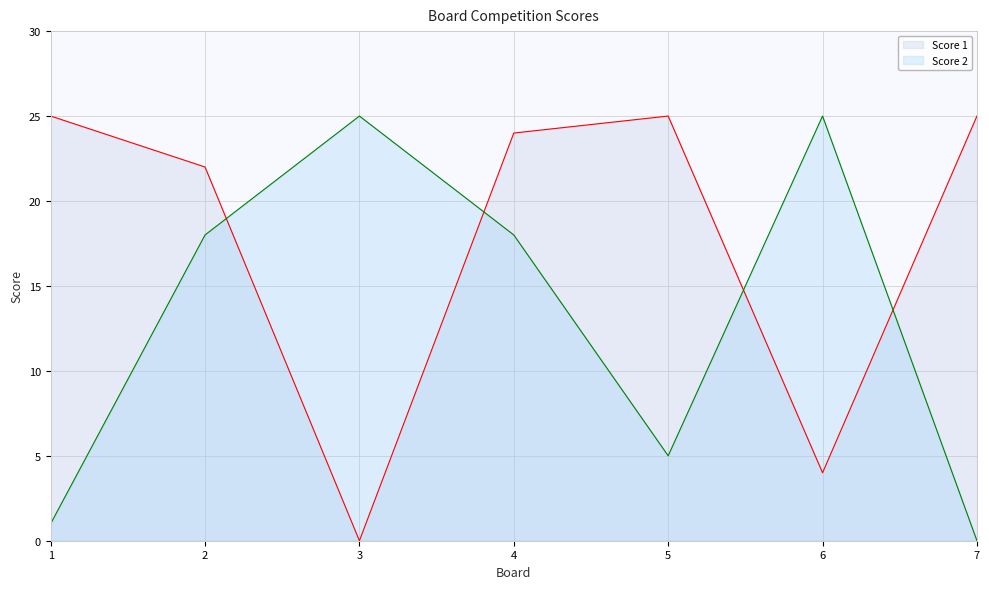

What are all the series names shown in the legend?

Score 1, Score 2